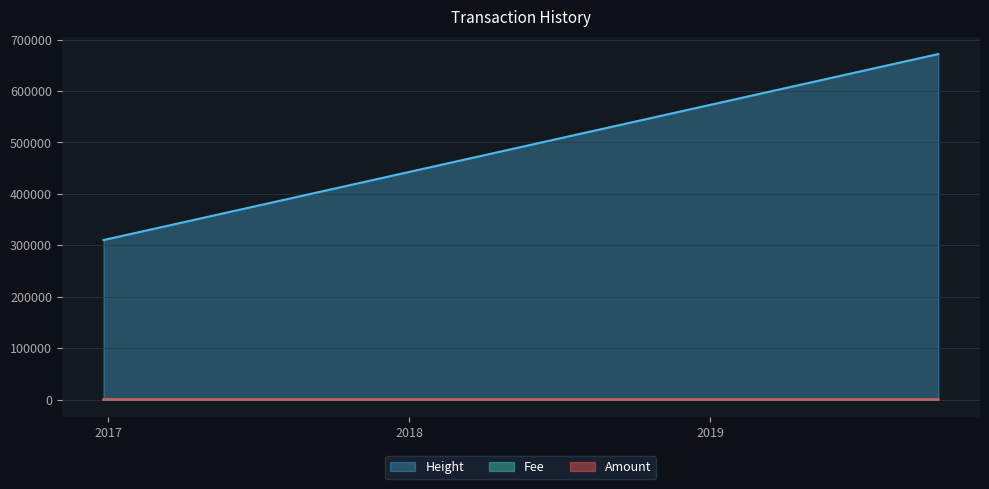

Which has a higher value, 2016-12-27 20:17:29 or 2016-12-26 11:34:46?

2016-12-27 20:17:29